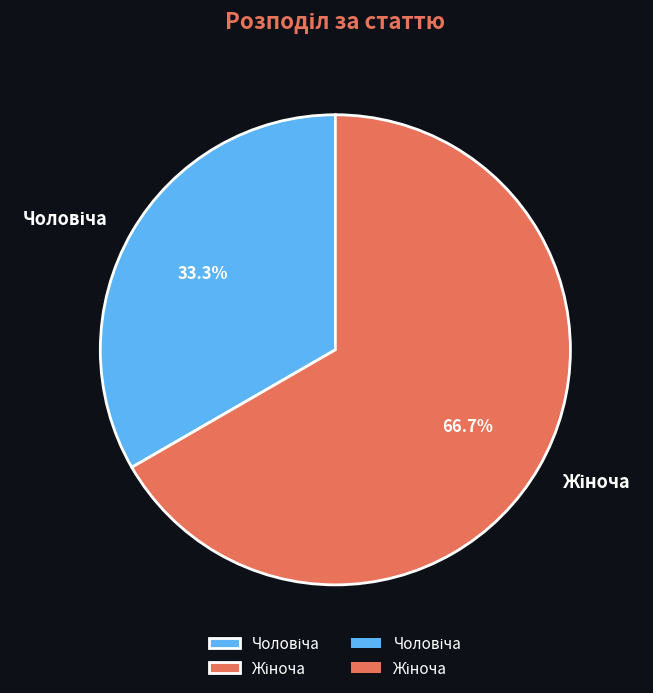

Is there any slice that represents more than half of the pie?

Yes